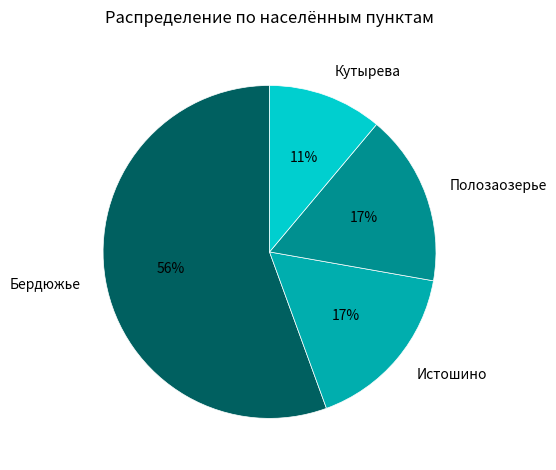

Count the number of slices in the pie.

4